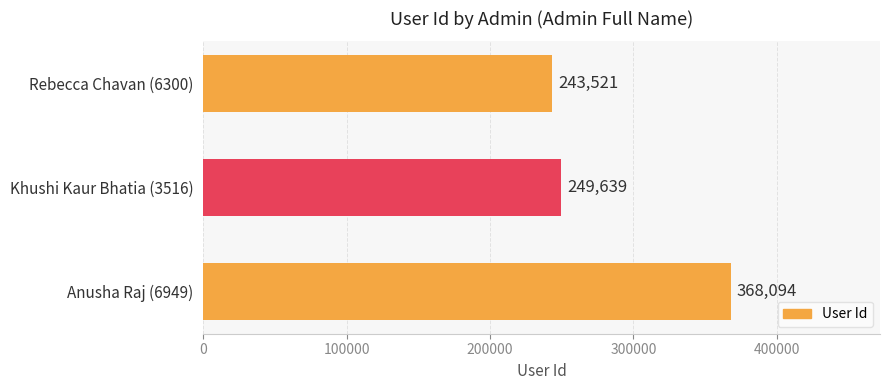

List the labels in order of value, smallest first.

Rebecca Chavan (6300), Khushi Kaur Bhatia (3516), Anusha Raj (6949)